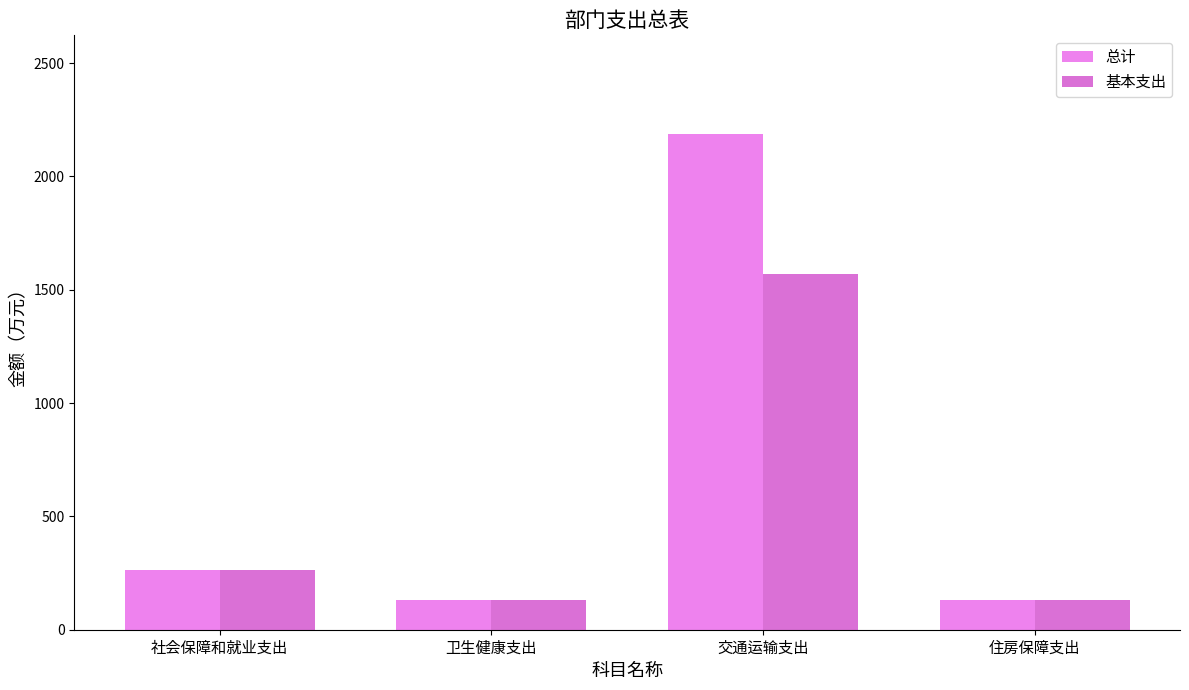

Which series has the largest range (max minus min)?

总计